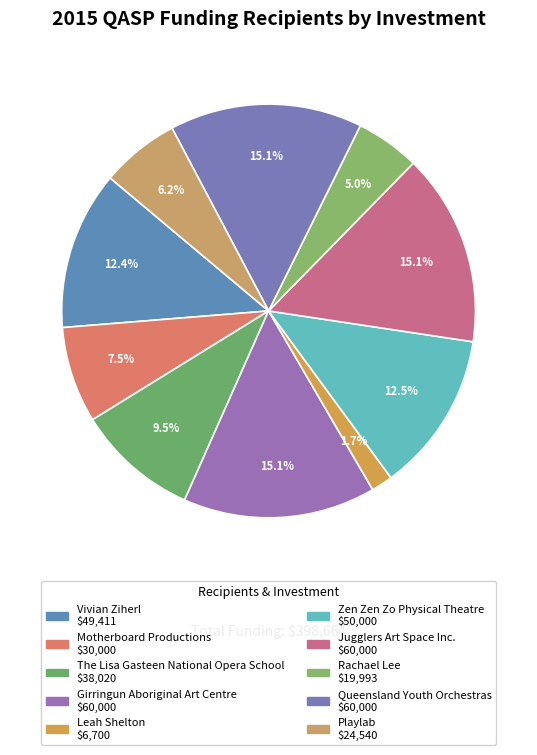

What percentage is the Vivian Ziherl slice, to the nearest percent?

12%